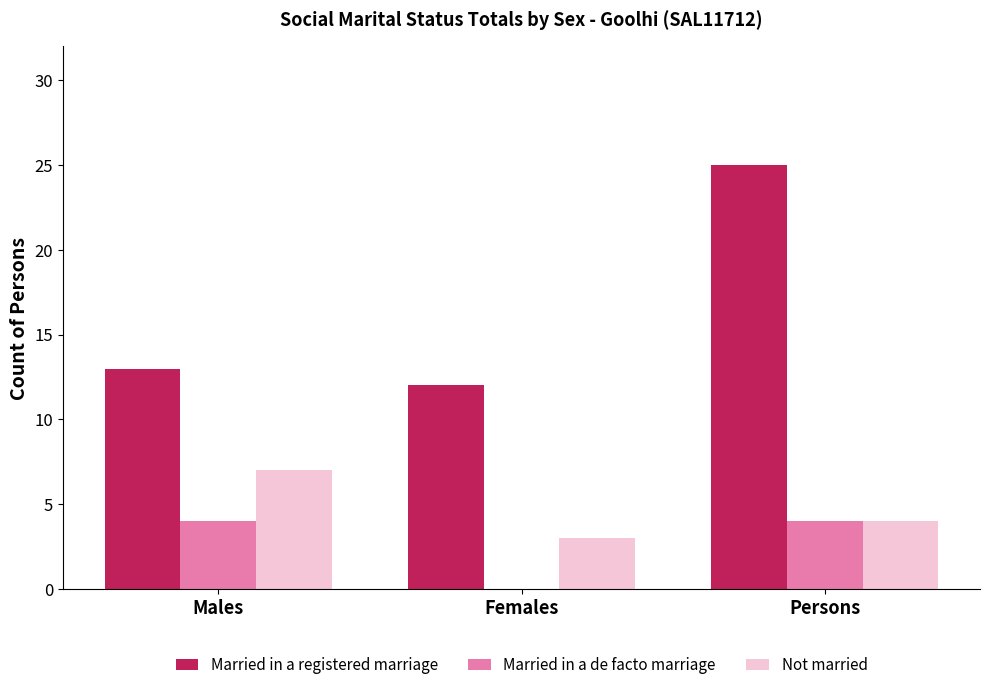

The Married in a de facto marriage series shows 0 at Females. True or false?

True